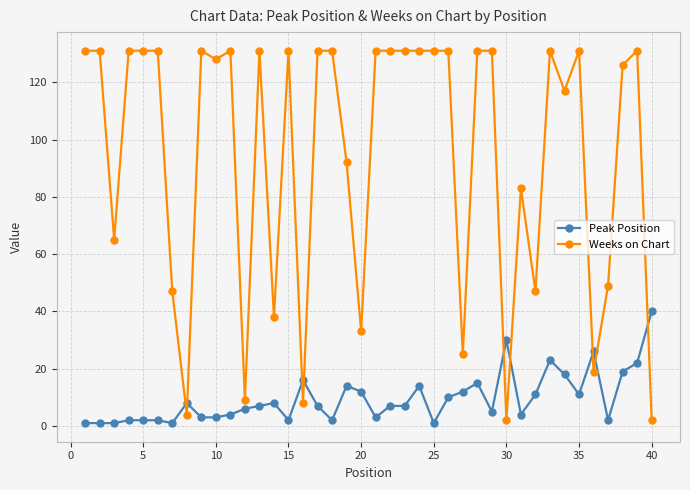

True or false: Weeks on Chart has more than 2 points higher than both neighbors.

True